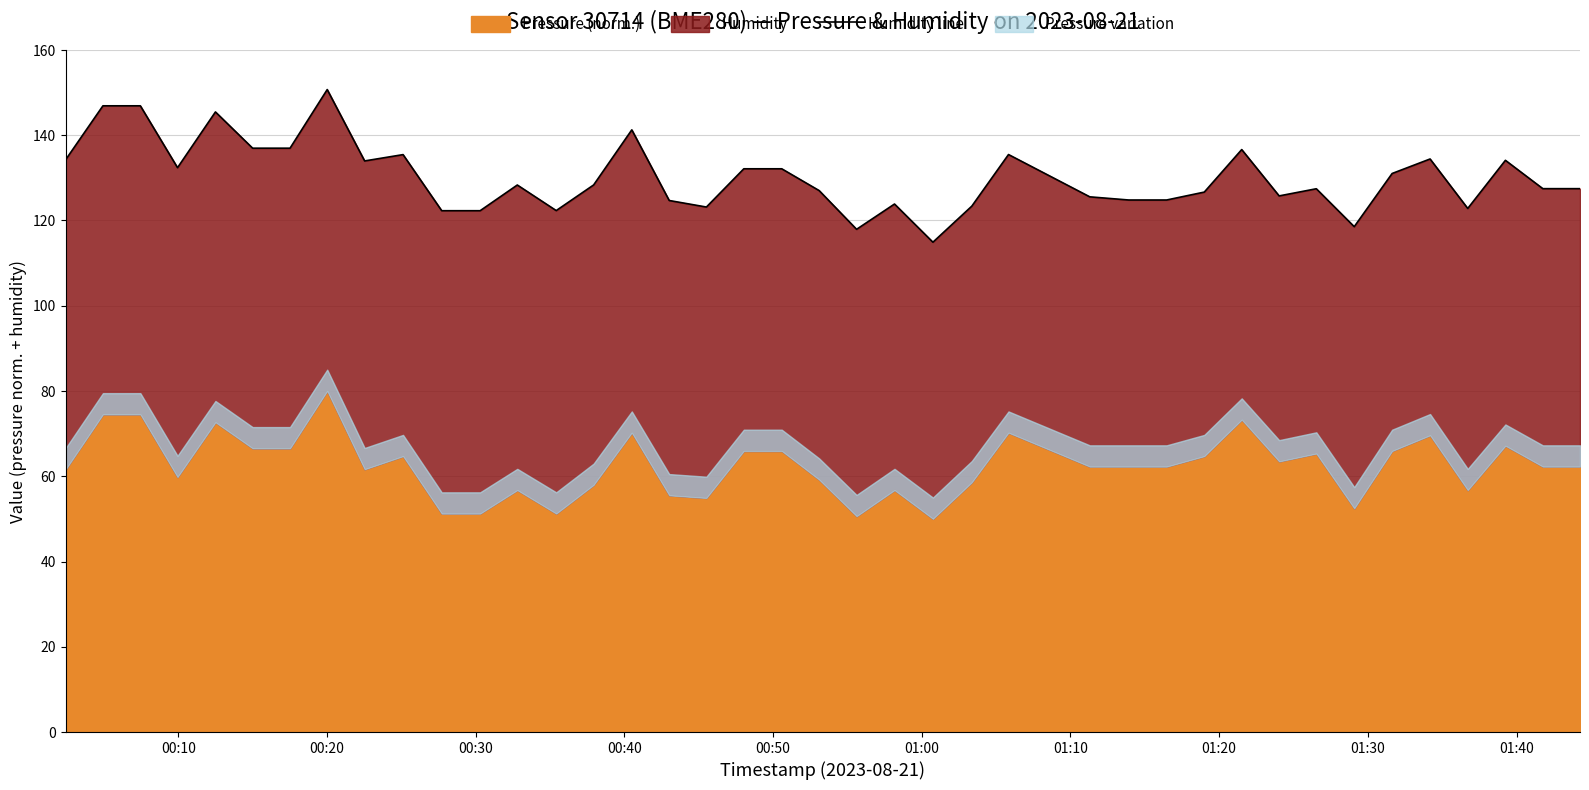

How many lines are shown in the chart?

1